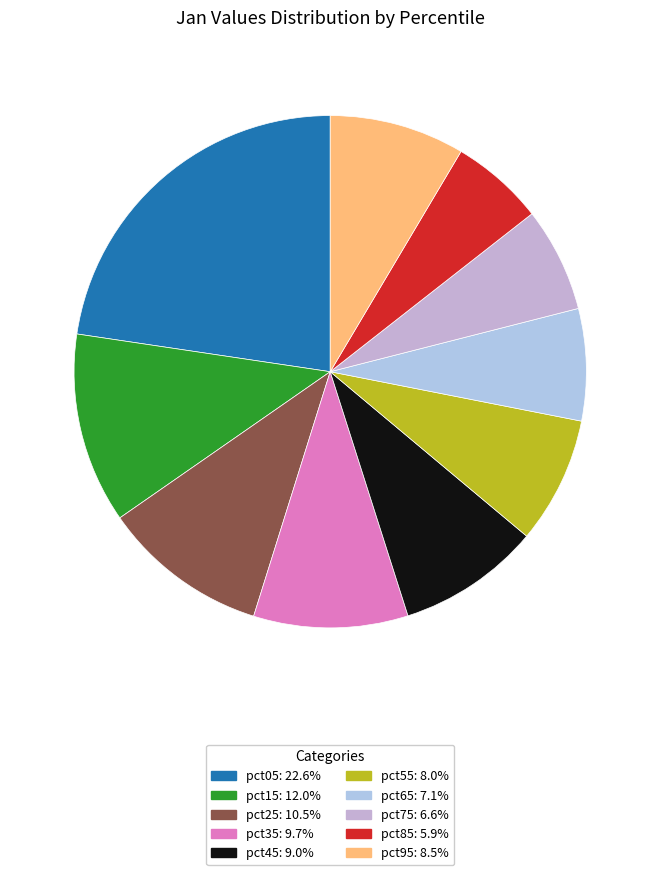

Rank the categories by value from lowest to highest.

pct85, pct75, pct65, pct55, pct95, pct45, pct35, pct25, pct15, pct05